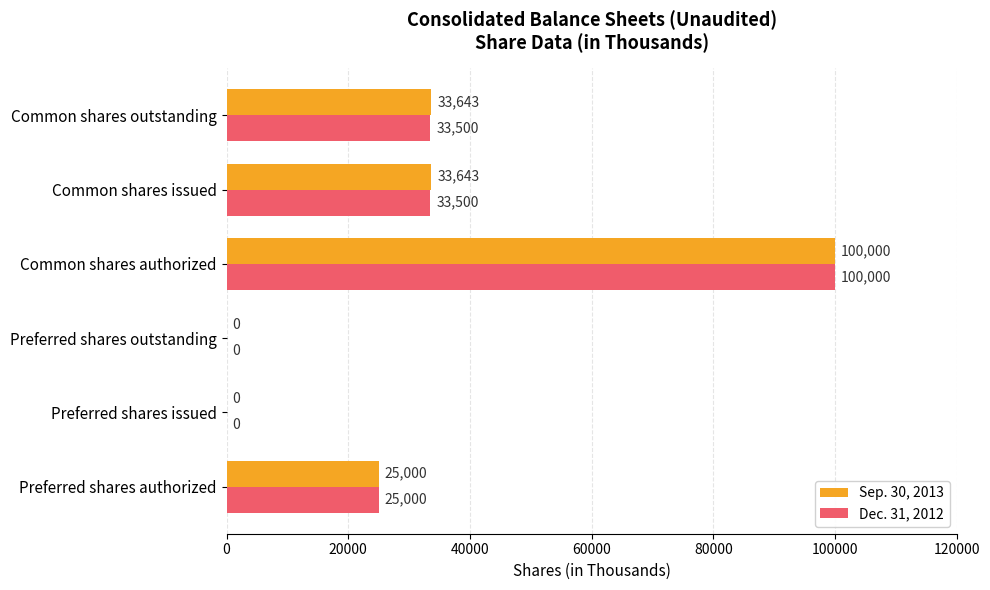

The value of Sep. 30, 2013 at Common shares authorized is 100000. True or false?

True